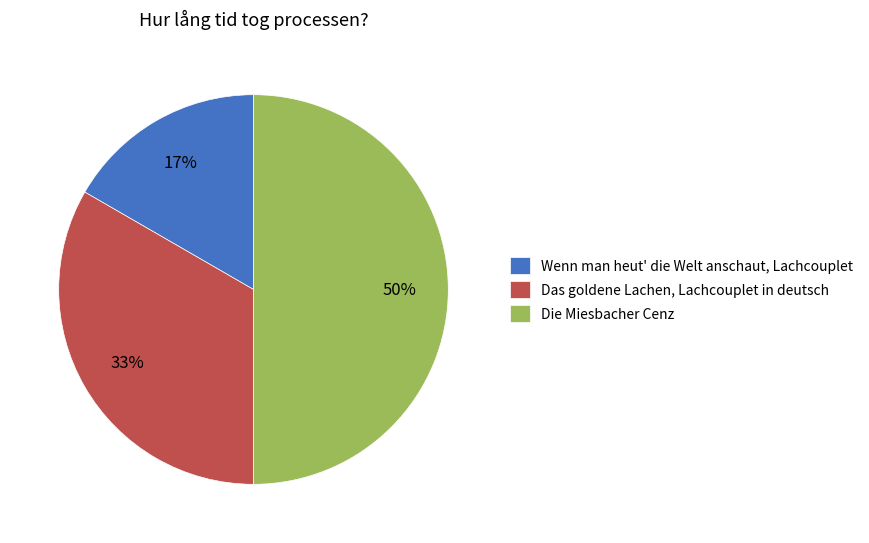

Rank the categories by value from lowest to highest.

Wenn man heut' die Welt anschaut, Lachcouplet, Das goldene Lachen, Lachcouplet in deutsch, Die Miesbacher Cenz